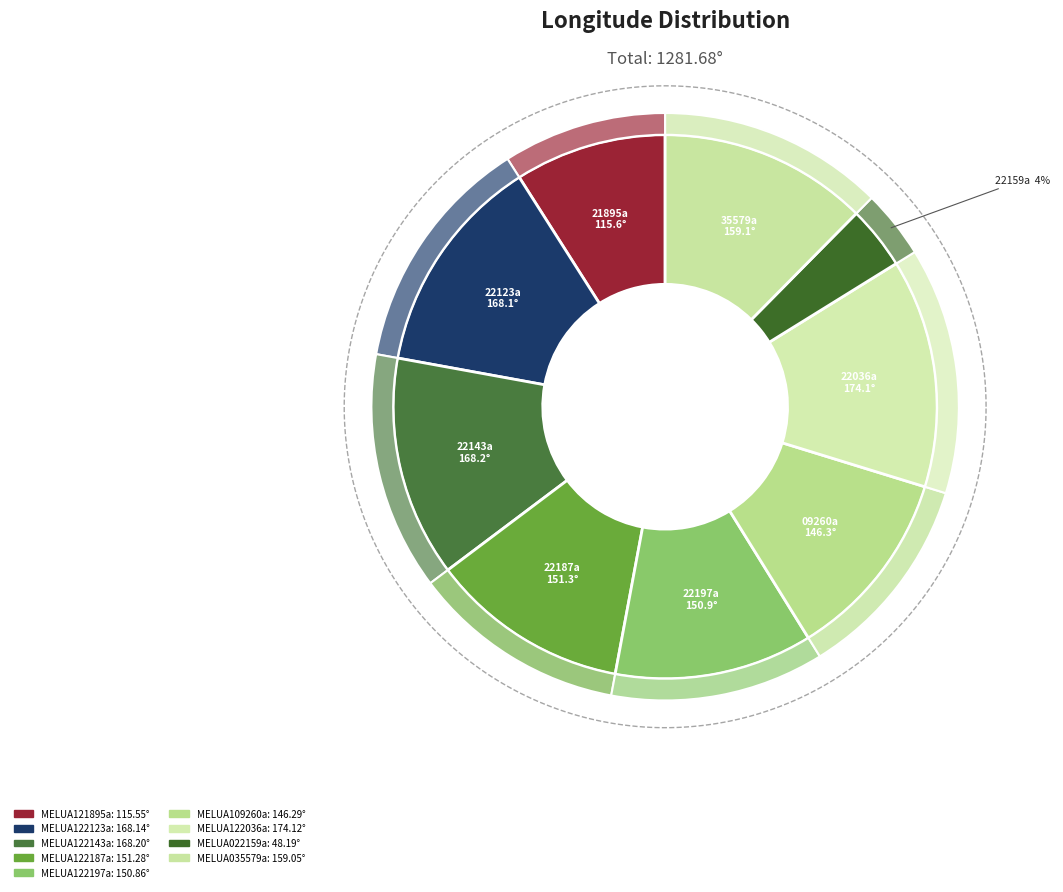

Is there a majority slice in this chart?

No